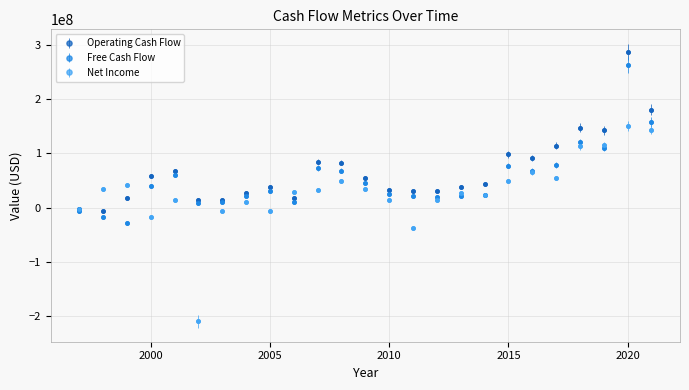

Which series has the largest range (max minus min)?

Net Income